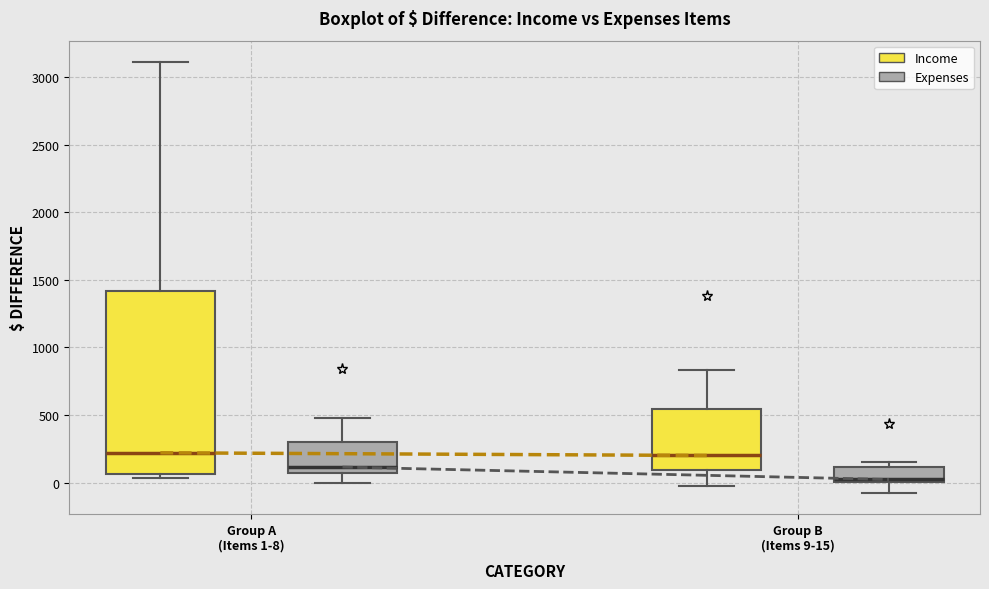

Which box's median line is the lowest?

Group B (Items 9-15) (Expenses)